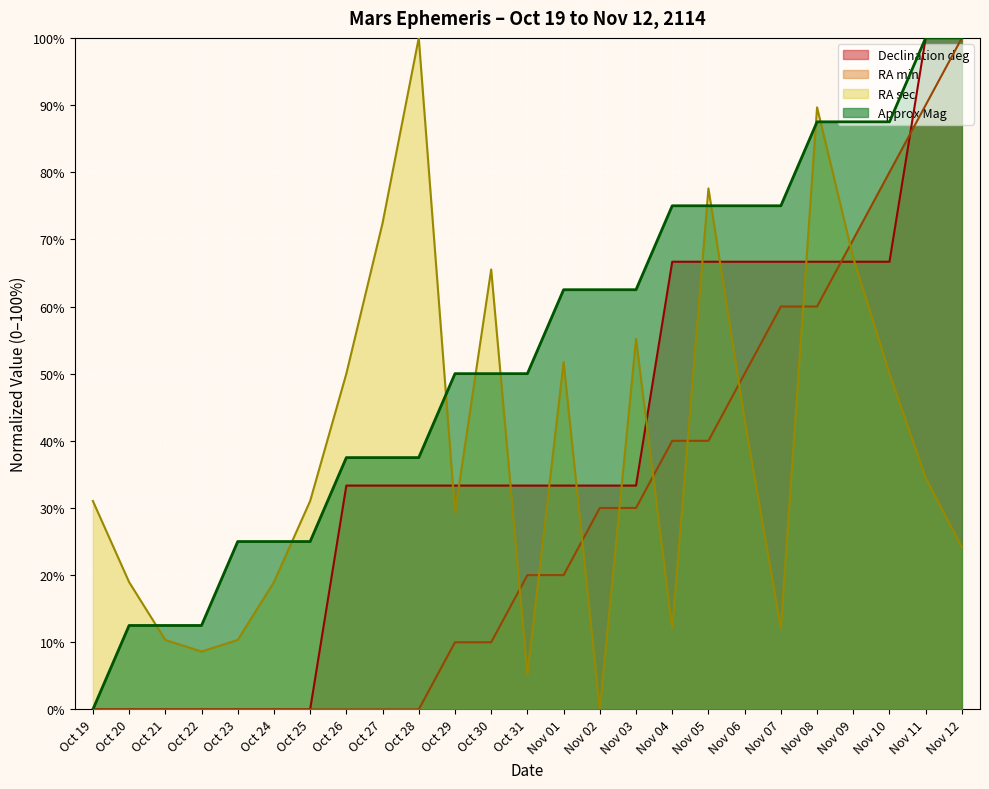

At Oct 19, list the series in order from largest to smallest.

RA sec, Declination deg, RA min, Approx Mag